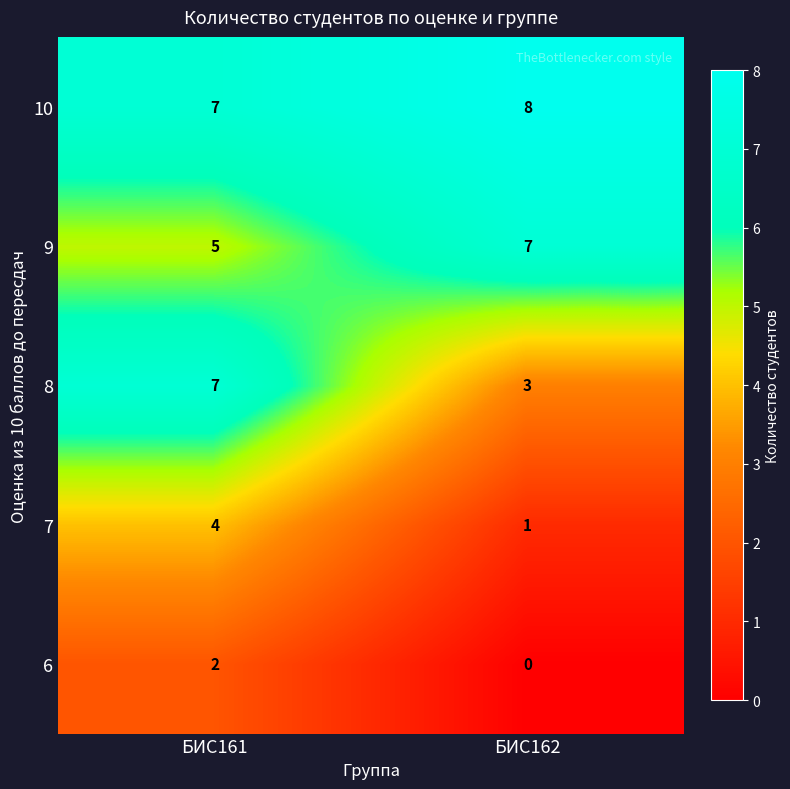

At which category is the sum across all series the highest?

БИС161